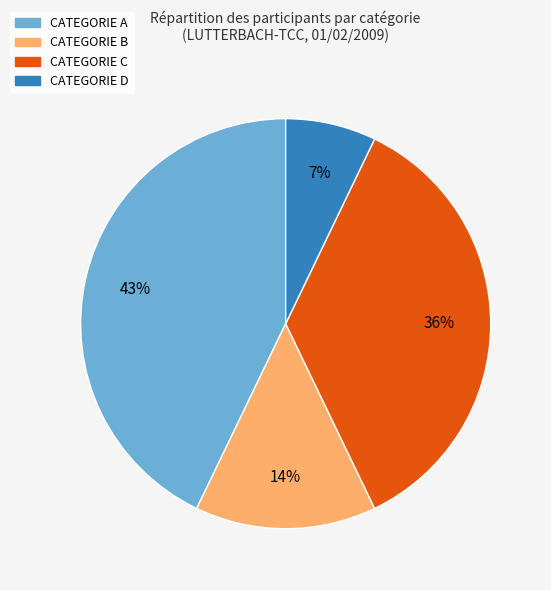

True or false: CATEGORIE A accounts for 55% of the total.

False